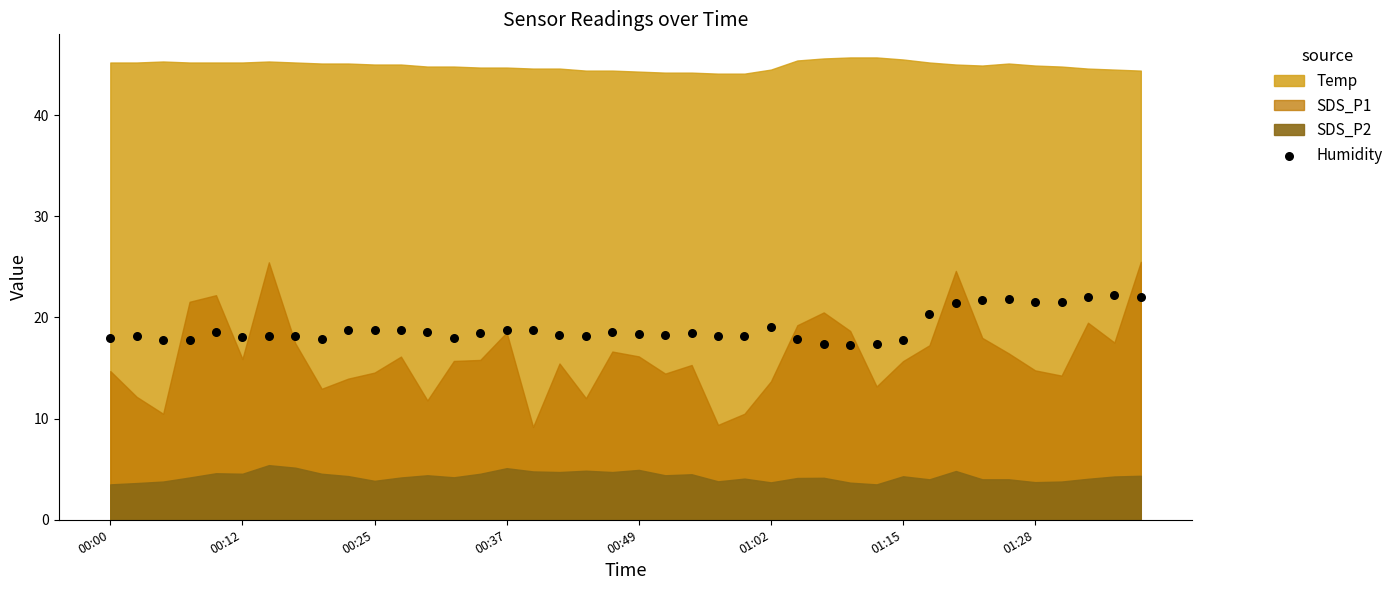

What is the range of Y values (max minus min)?

4.9